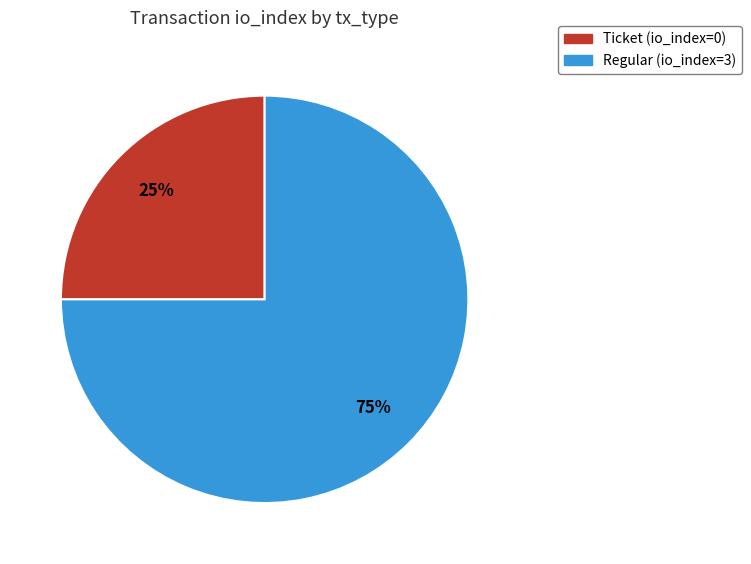

To the nearest percent, what is the difference between the largest and smallest slice percentages?

50%